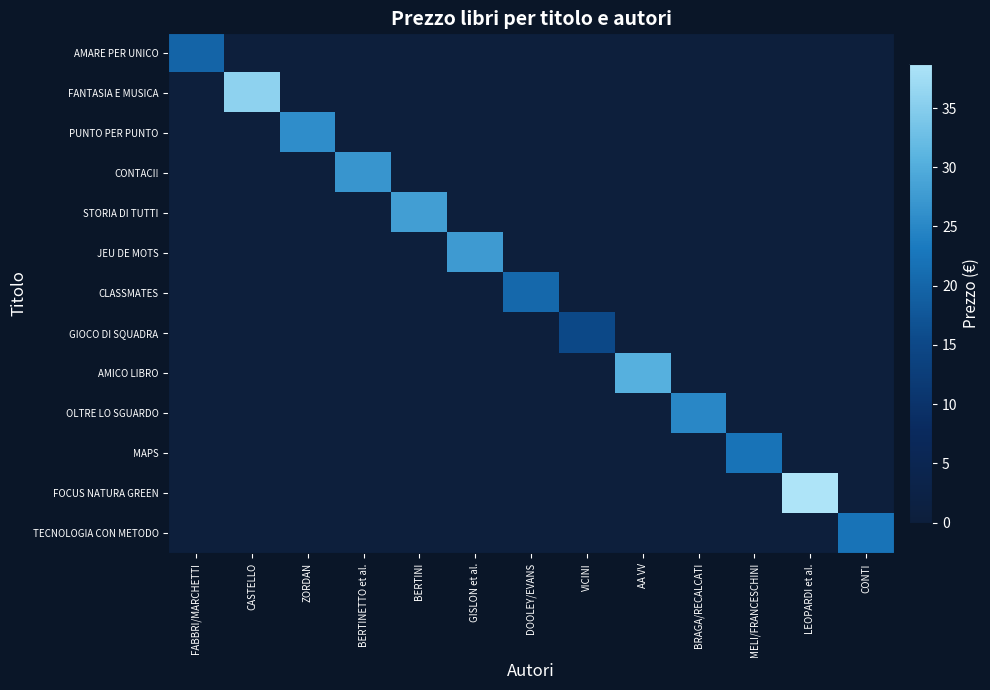

Reading left to right, what are all the values shown in this chart?

AMARE PER UNICO: FABBRI/MARCHETTI=19.8	CASTELLO=0.0	ZORDAN=0.0	BERTINETTO et al.=0.0	BERTINI=0.0	GISLON et al.=0.0	DOOLEY/EVANS=0.0	VICINI=0.0	AA VV=0.0	BRAGA/RECALCATI=0.0	MELI/FRANCESCHINI=0.0	LEOPARDI et al.=0.0	CONTI=0.0
FANTASIA E MUSICA: FABBRI/MARCHETTI=0.0	CASTELLO=35.7	ZORDAN=0.0	BERTINETTO et al.=0.0	BERTINI=0.0	GISLON et al.=0.0	DOOLEY/EVANS=0.0	VICINI=0.0	AA VV=0.0	BRAGA/RECALCATI=0.0	MELI/FRANCESCHINI=0.0	LEOPARDI et al.=0.0	CONTI=0.0
PUNTO PER PUNTO: FABBRI/MARCHETTI=0.0	CASTELLO=0.0	ZORDAN=25.8	BERTINETTO et al.=0.0	BERTINI=0.0	GISLON et al.=0.0	DOOLEY/EVANS=0.0	VICINI=0.0	AA VV=0.0	BRAGA/RECALCATI=0.0	MELI/FRANCESCHINI=0.0	LEOPARDI et al.=0.0	CONTI=0.0
CONTACI!: FABBRI/MARCHETTI=0.0	CASTELLO=0.0	ZORDAN=0.0	BERTINETTO et al.=26.9	BERTINI=0.0	GISLON et al.=0.0	DOOLEY/EVANS=0.0	VICINI=0.0	AA VV=0.0	BRAGA/RECALCATI=0.0	MELI/FRANCESCHINI=0.0	LEOPARDI et al.=0.0	CONTI=0.0
STORIA DI TUTTI: FABBRI/MARCHETTI=0.0	CASTELLO=0.0	ZORDAN=0.0	BERTINETTO et al.=0.0	BERTINI=28.1	GISLON et al.=0.0	DOOLEY/EVANS=0.0	VICINI=0.0	AA VV=0.0	BRAGA/RECALCATI=0.0	MELI/FRANCESCHINI=0.0	LEOPARDI et al.=0.0	CONTI=0.0
JEU DE MOTS: FABBRI/MARCHETTI=0.0	CASTELLO=0.0	ZORDAN=0.0	BERTINETTO et al.=0.0	BERTINI=0.0	GISLON et al.=27.6	DOOLEY/EVANS=0.0	VICINI=0.0	AA VV=0.0	BRAGA/RECALCATI=0.0	MELI/FRANCESCHINI=0.0	LEOPARDI et al.=0.0	CONTI=0.0
CLASSMATES: FABBRI/MARCHETTI=0.0	CASTELLO=0.0	ZORDAN=0.0	BERTINETTO et al.=0.0	BERTINI=0.0	GISLON et al.=0.0	DOOLEY/EVANS=20.4	VICINI=0.0	AA VV=0.0	BRAGA/RECALCATI=0.0	MELI/FRANCESCHINI=0.0	LEOPARDI et al.=0.0	CONTI=0.0
GIOCO DI SQUADRA: FABBRI/MARCHETTI=0.0	CASTELLO=0.0	ZORDAN=0.0	BERTINETTO et al.=0.0	BERTINI=0.0	GISLON et al.=0.0	DOOLEY/EVANS=0.0	VICINI=15.0	AA VV=0.0	BRAGA/RECALCATI=0.0	MELI/FRANCESCHINI=0.0	LEOPARDI et al.=0.0	CONTI=0.0
AMICO LIBRO: FABBRI/MARCHETTI=0.0	CASTELLO=0.0	ZORDAN=0.0	BERTINETTO et al.=0.0	BERTINI=0.0	GISLON et al.=0.0	DOOLEY/EVANS=0.0	VICINI=0.0	AA VV=30.4	BRAGA/RECALCATI=0.0	MELI/FRANCESCHINI=0.0	LEOPARDI et al.=0.0	CONTI=0.0
OLTRE LO SGUARDO: FABBRI/MARCHETTI=0.0	CASTELLO=0.0	ZORDAN=0.0	BERTINETTO et al.=0.0	BERTINI=0.0	GISLON et al.=0.0	DOOLEY/EVANS=0.0	VICINI=0.0	AA VV=0.0	BRAGA/RECALCATI=25.0	MELI/FRANCESCHINI=0.0	LEOPARDI et al.=0.0	CONTI=0.0
MAPS: FABBRI/MARCHETTI=0.0	CASTELLO=0.0	ZORDAN=0.0	BERTINETTO et al.=0.0	BERTINI=0.0	GISLON et al.=0.0	DOOLEY/EVANS=0.0	VICINI=0.0	AA VV=0.0	BRAGA/RECALCATI=0.0	MELI/FRANCESCHINI=22.2	LEOPARDI et al.=0.0	CONTI=0.0
FOCUS NATURA GREEN: FABBRI/MARCHETTI=0.0	CASTELLO=0.0	ZORDAN=0.0	BERTINETTO et al.=0.0	BERTINI=0.0	GISLON et al.=0.0	DOOLEY/EVANS=0.0	VICINI=0.0	AA VV=0.0	BRAGA/RECALCATI=0.0	MELI/FRANCESCHINI=0.0	LEOPARDI et al.=38.7	CONTI=0.0
TECNOLOGIA CON METODO: FABBRI/MARCHETTI=0.0	CASTELLO=0.0	ZORDAN=0.0	BERTINETTO et al.=0.0	BERTINI=0.0	GISLON et al.=0.0	DOOLEY/EVANS=0.0	VICINI=0.0	AA VV=0.0	BRAGA/RECALCATI=0.0	MELI/FRANCESCHINI=0.0	LEOPARDI et al.=0.0	CONTI=22.2